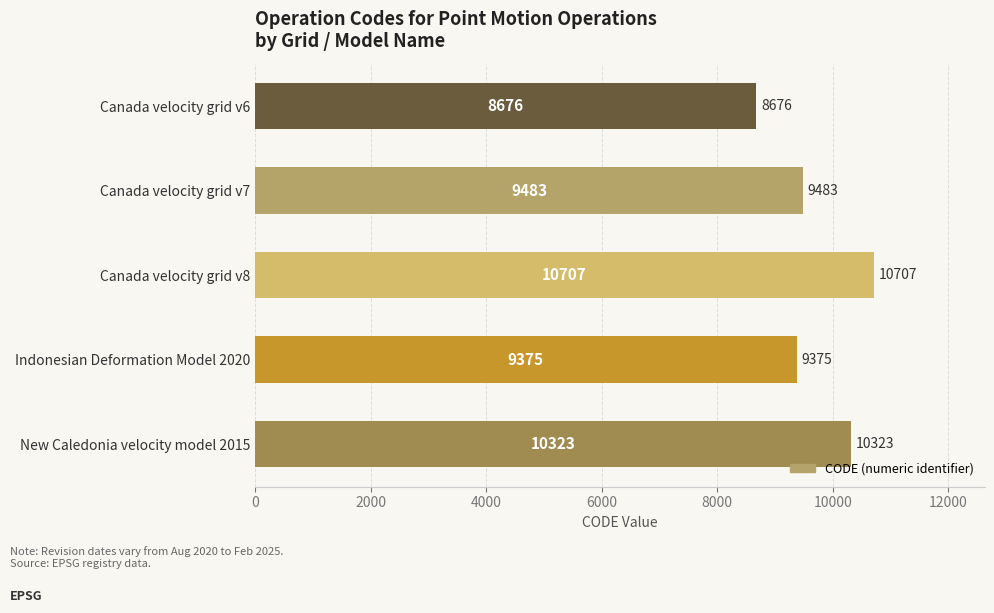

Read the value at Canada velocity grid v7, to the nearest 50.

9500